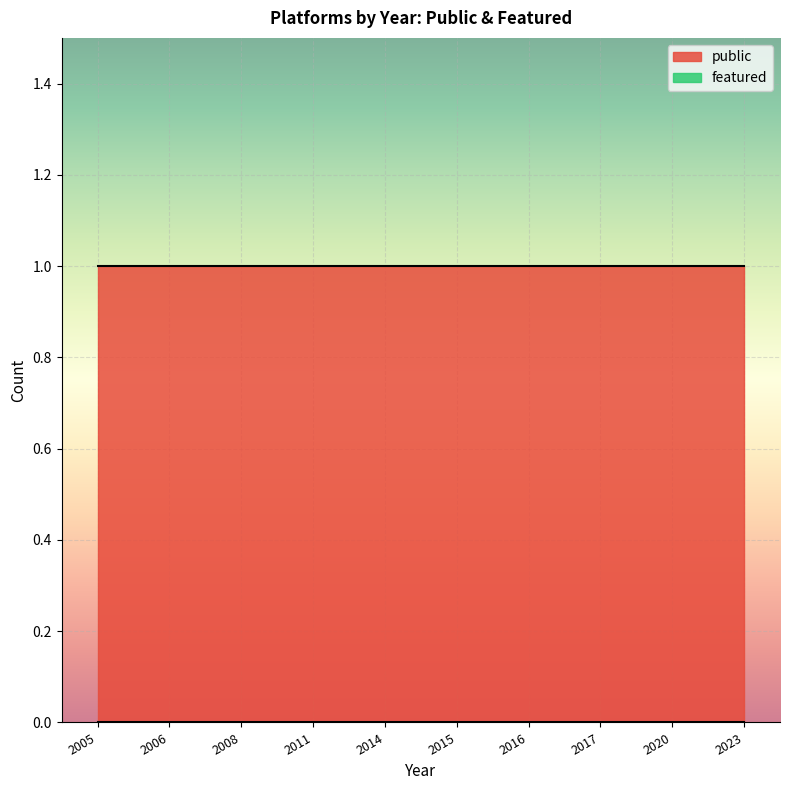

Count the number of categories in the chart.

10